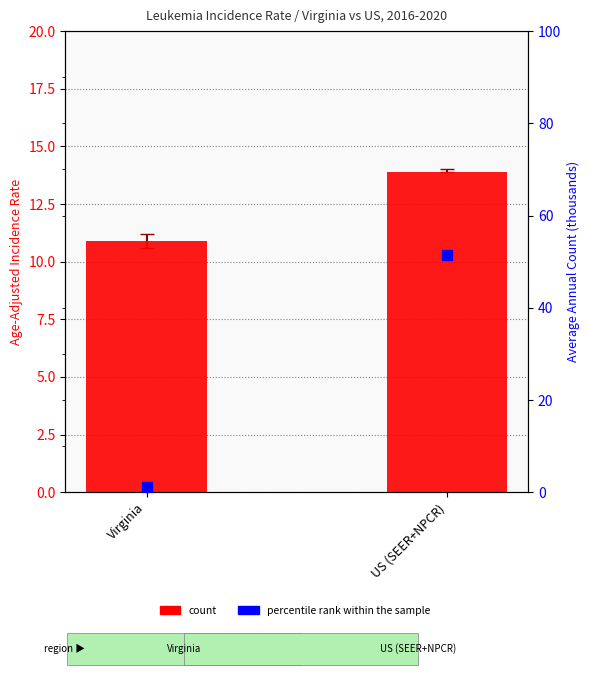

At which category is the sum across all series the highest?

US (SEER+NPCR)